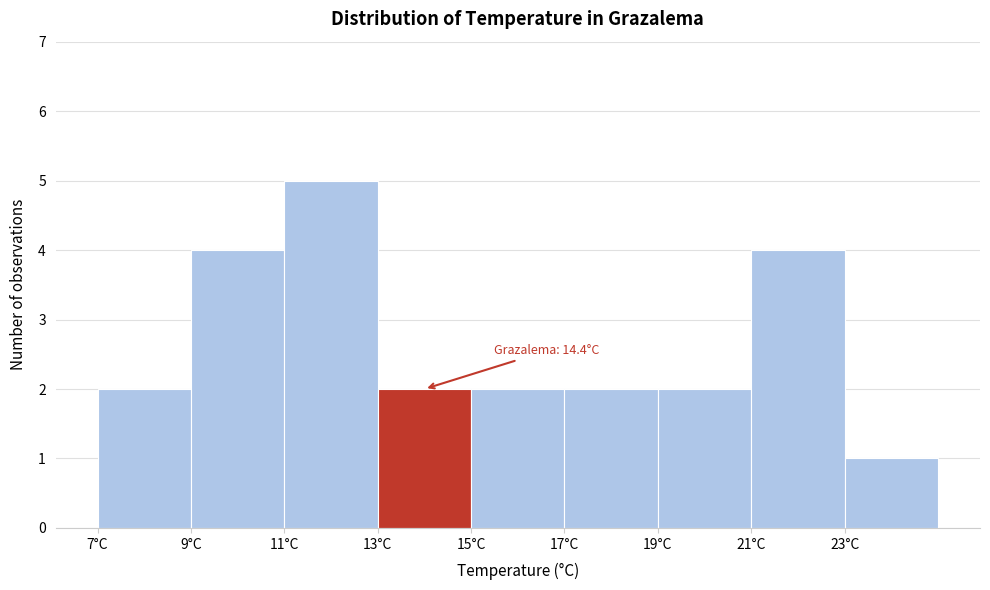

Over which range of the x-axis is the bar tallest?

11 to 13